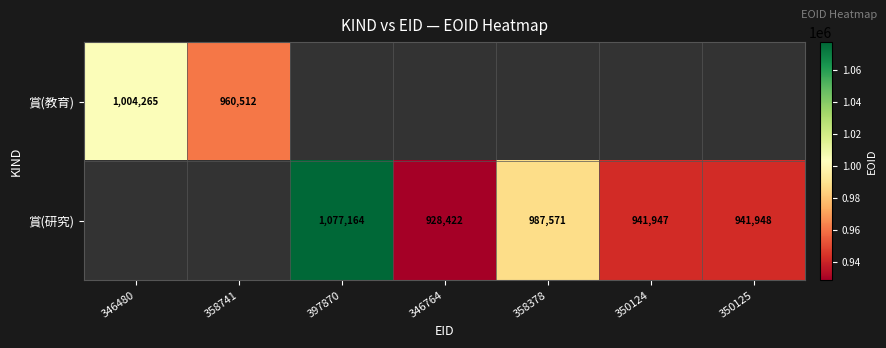

At how many categories does at least one series exceed 986291?

3